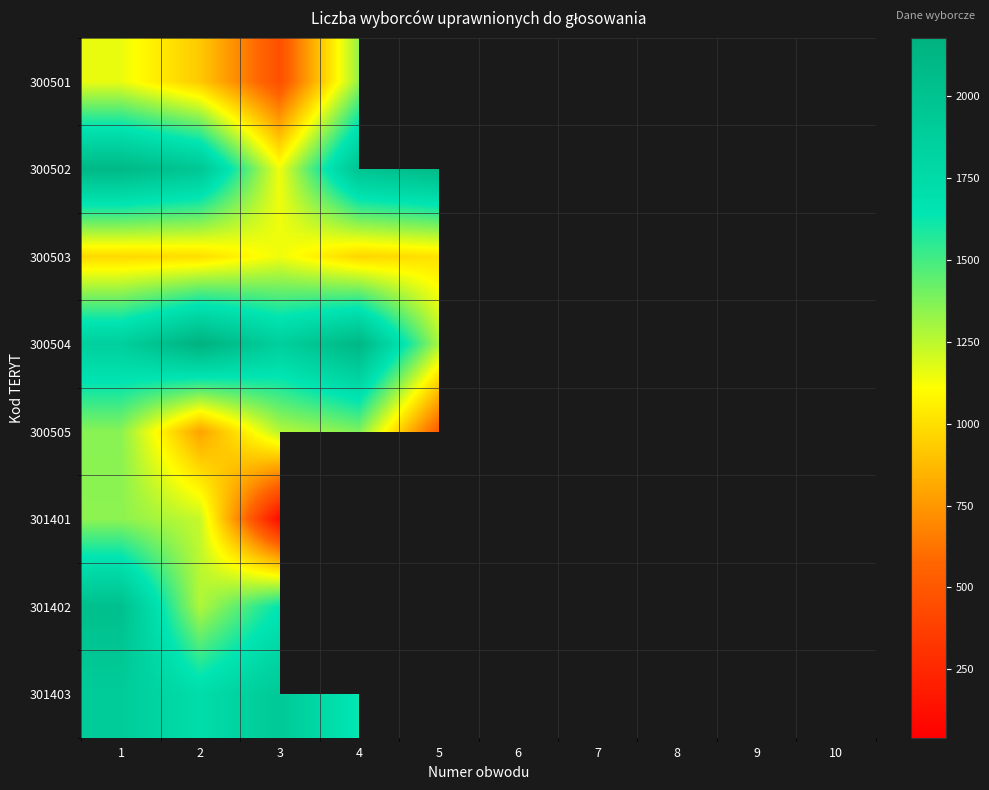

Rank the series by their maximum value, from lowest to highest.

300503, 300501, 301401, 300505, 301403, 301402, 300502, 300504